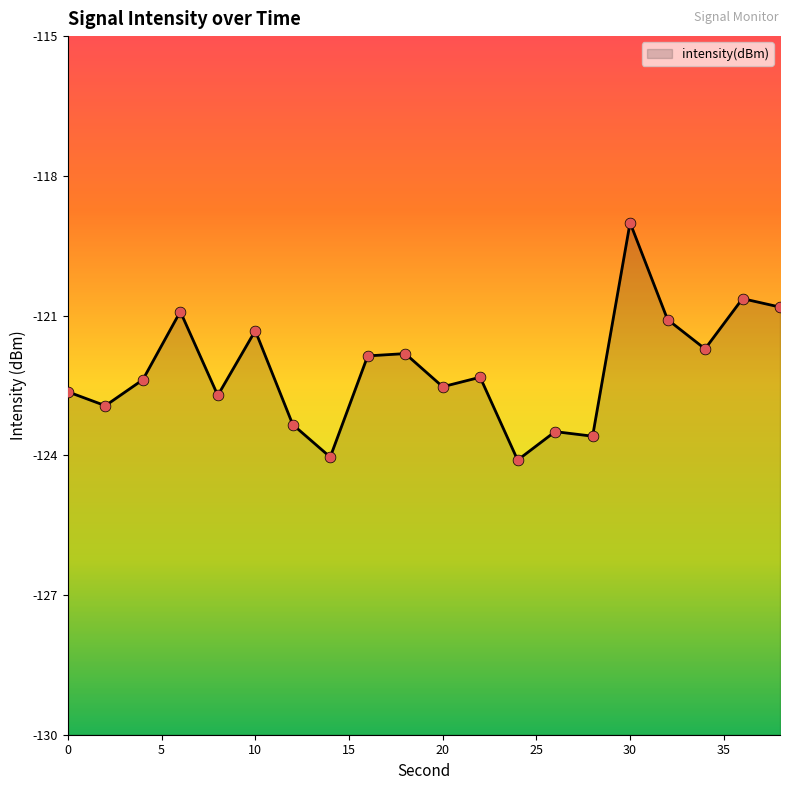

Which has a higher value, 38 or 20?

38